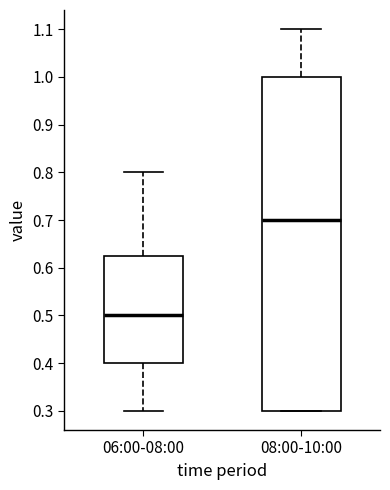

Comparing the boxes themselves (not the whiskers), which one is the tallest?

08:00-10:00